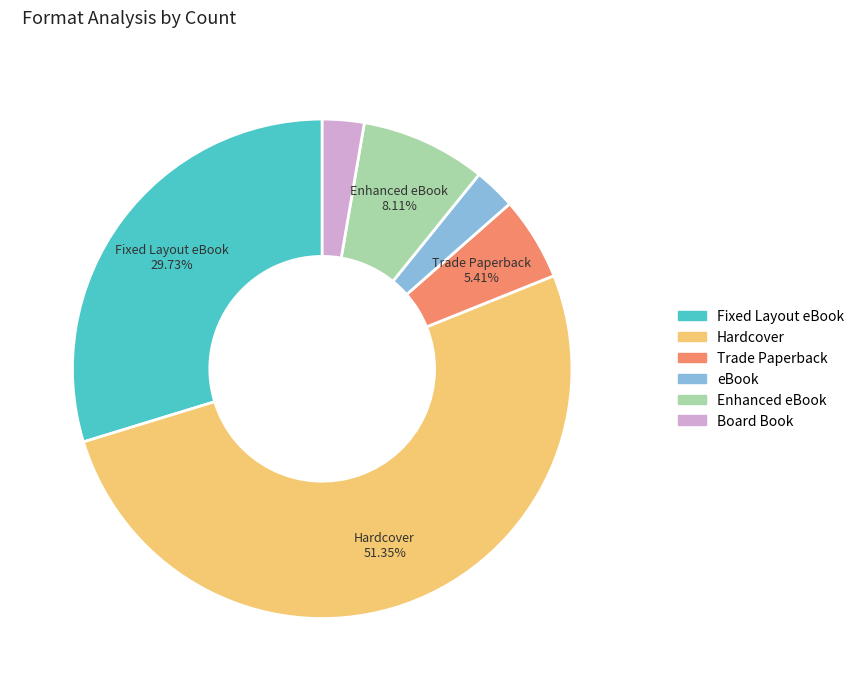

To the nearest percent, what is the average slice percentage?

17%